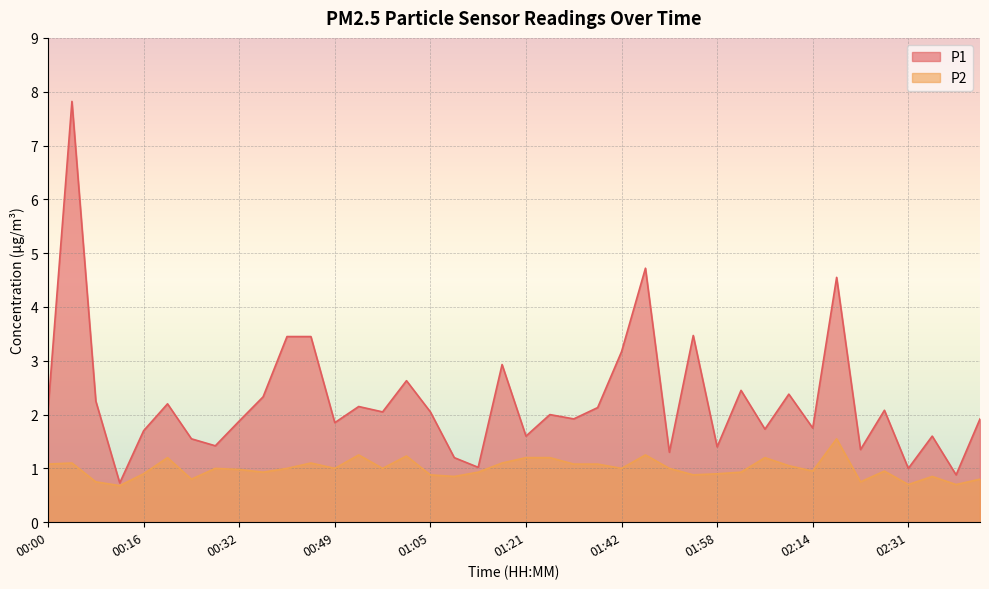

At how many categories does at least one series exceed 4?

3